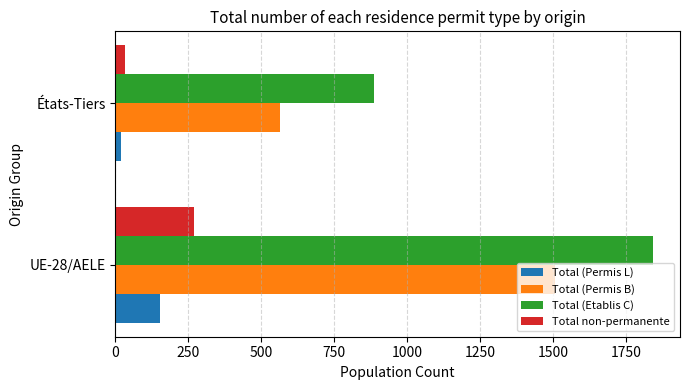

What is the minimum value for Total (Permis B)?

563